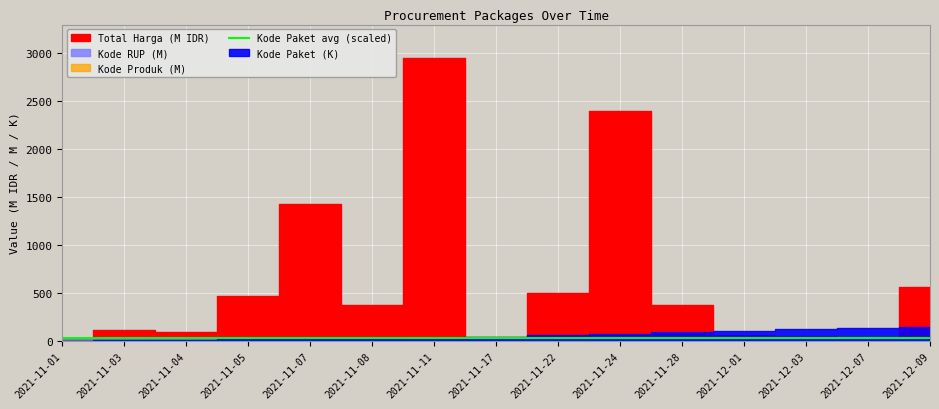

At which label does Kode Paket reach its minimum?

2021-11-01